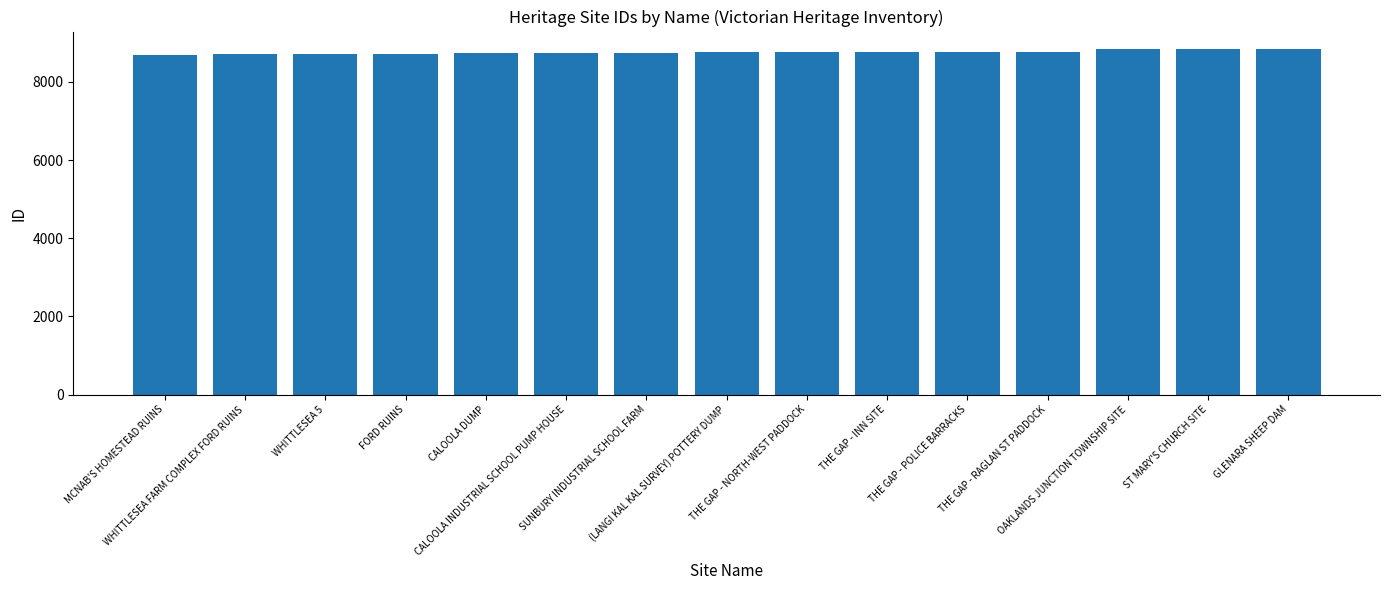

What is the value of the 8th bar from the left?

8769